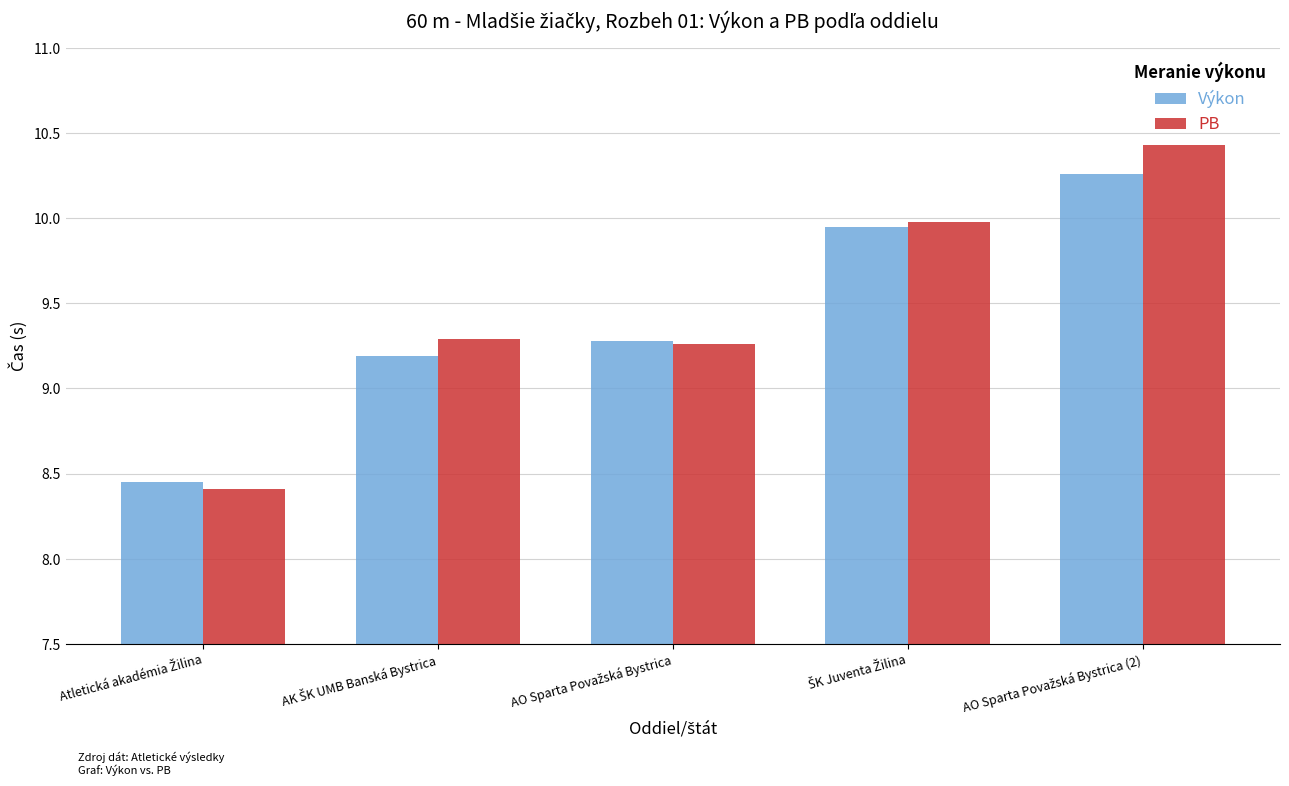

What is the average value of the Výkon series?

9.4